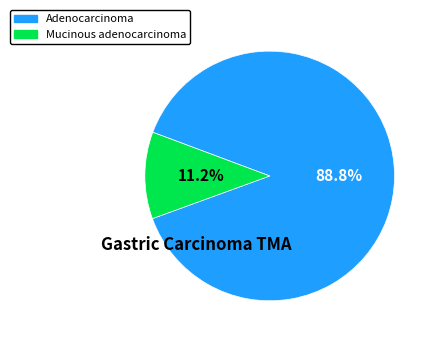

Is Adenocarcinoma the majority of the pie?

Yes